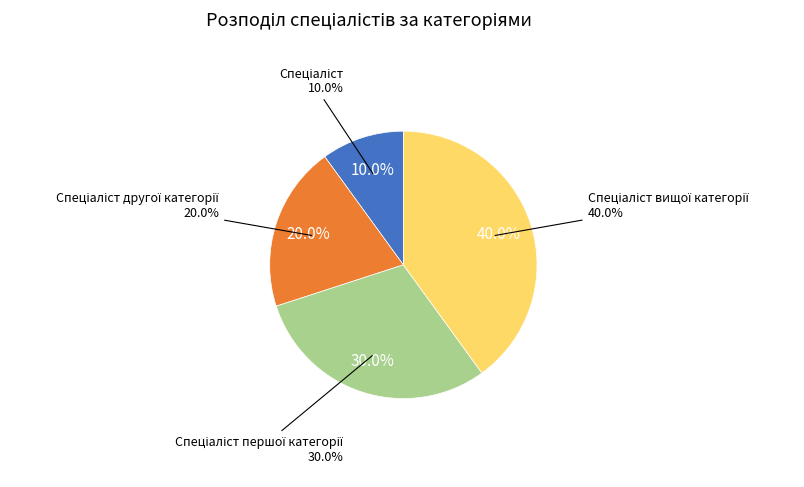

True or false: Спеціаліст вищої категорії accounts for 40% of the total.

True